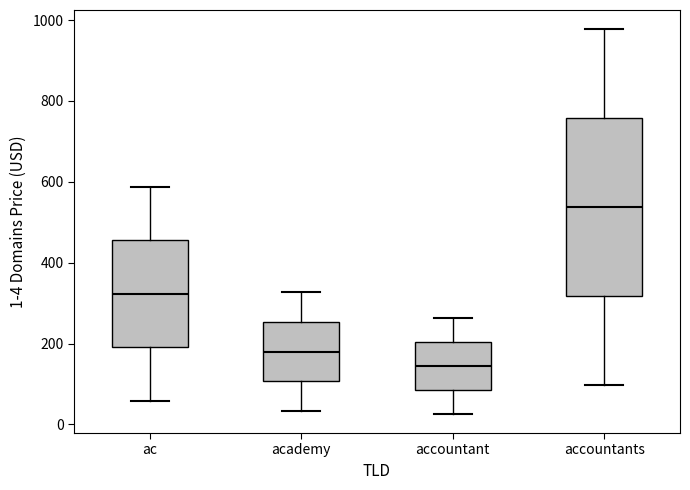

Comparing the boxes themselves (not the whiskers), which one is the tallest?

accountants